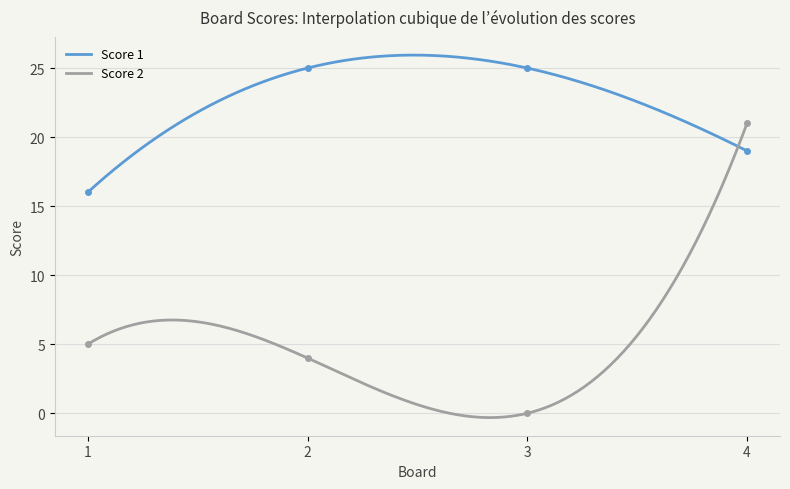

The value of Score 2 at 4 is 9. True or false?

False